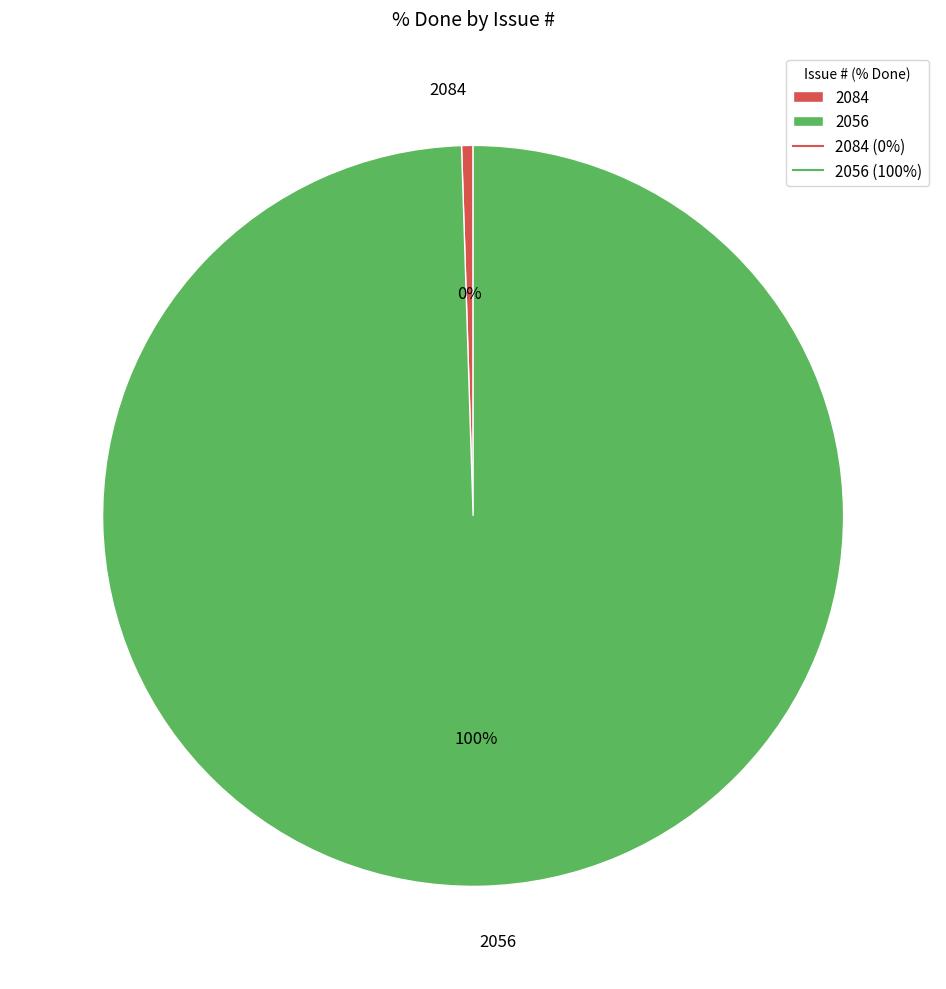

Does 2056 represent more than half of the total?

Yes